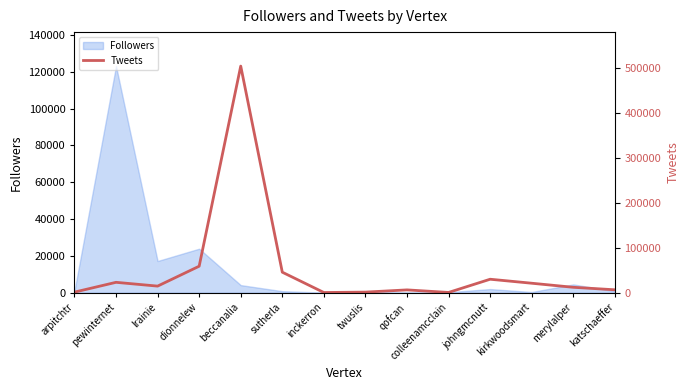

The value of Followers at pewinternet is 73280. True or false?

False